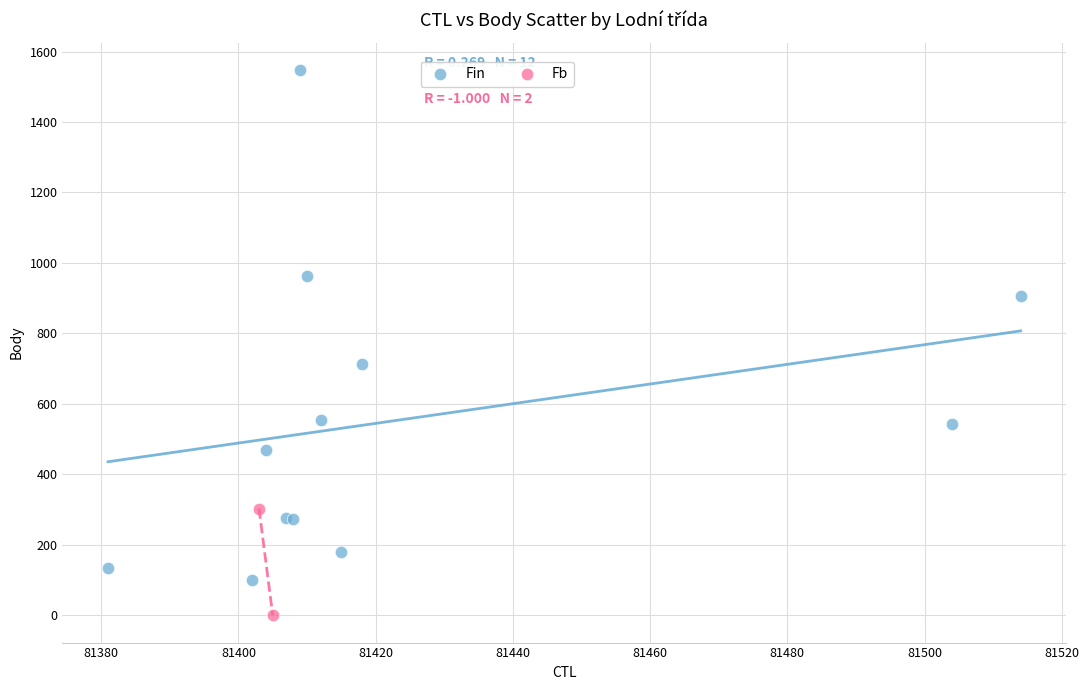

What are all the series names shown in the legend?

Fin, Fb